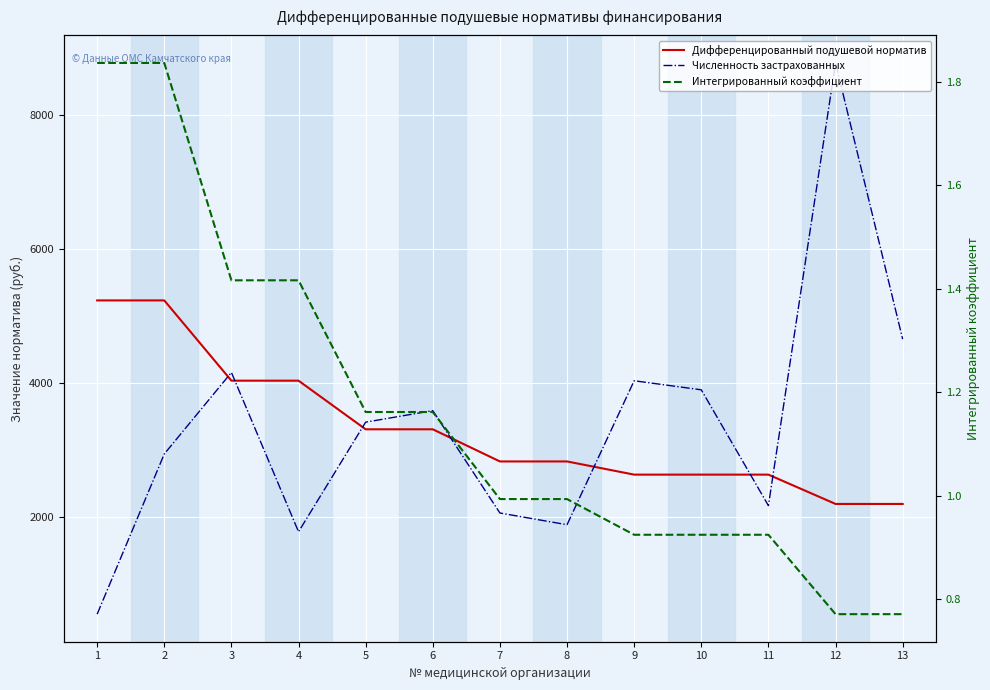

The value of Численность застрахованных at 7 is 2062.0. True or false?

True